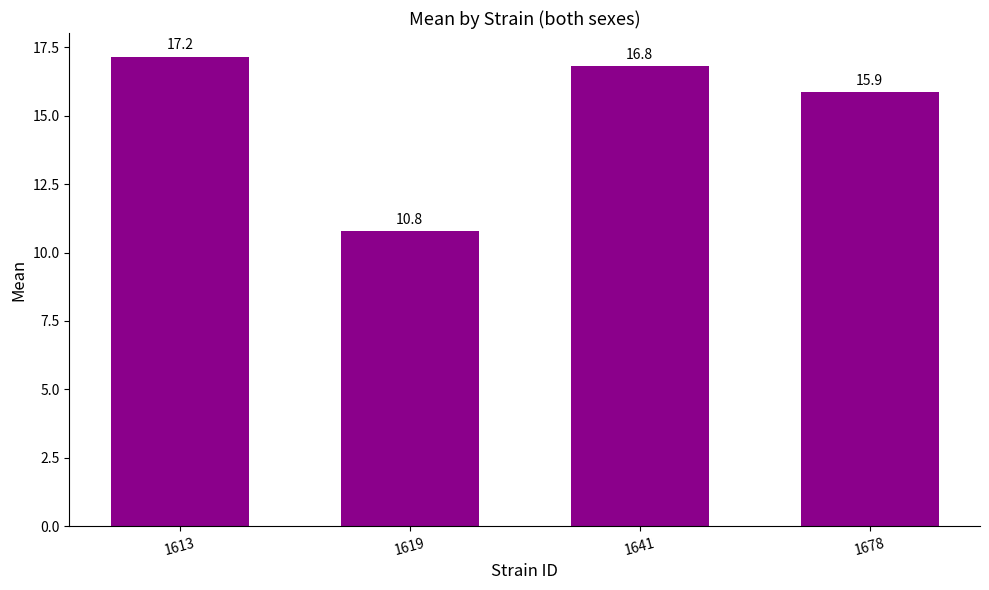

What is the minimum value shown in the chart?

10.8